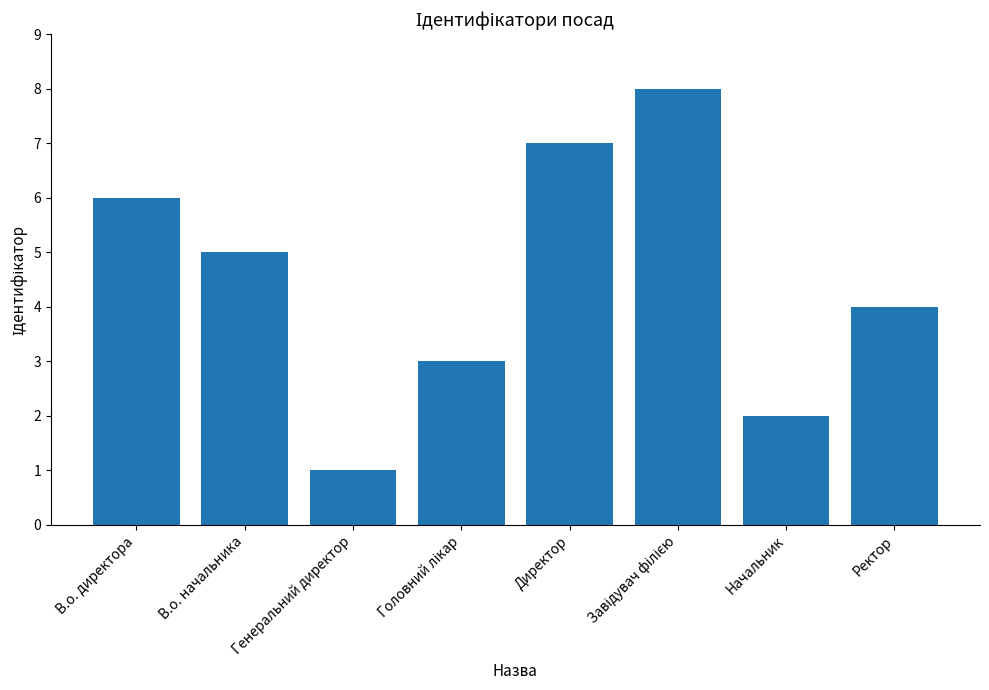

How many categories are shown in the chart?

8